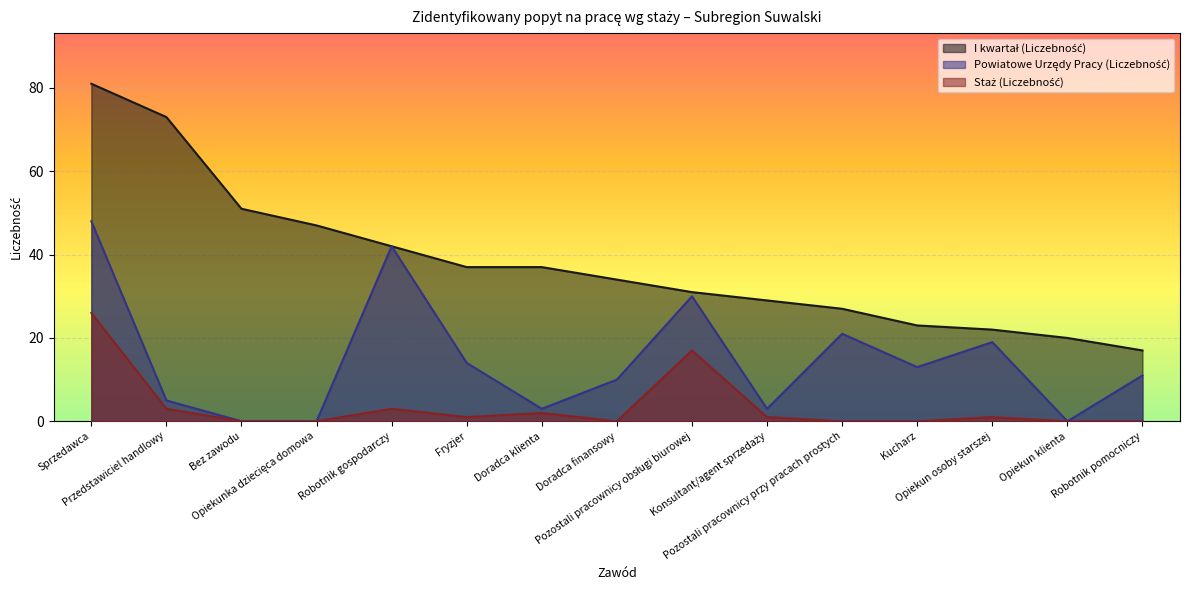

List the series in order of their overall mean, highest first.

I kwartał (Liczebność), Powiatowe Urzędy Pracy (Liczebność), Staż (Liczebność)